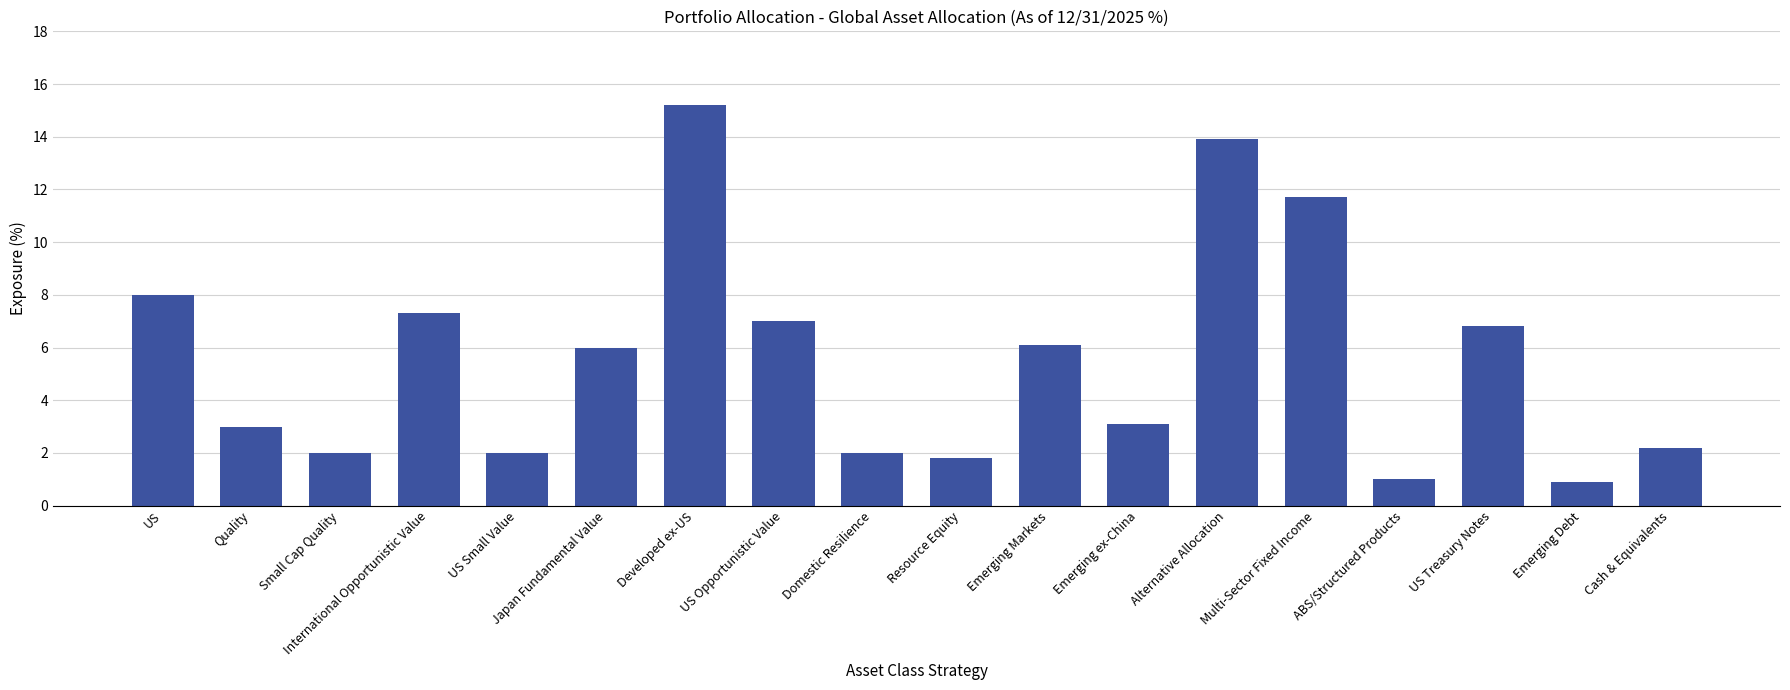

Is it true that the value at Quality is 3.0?

True